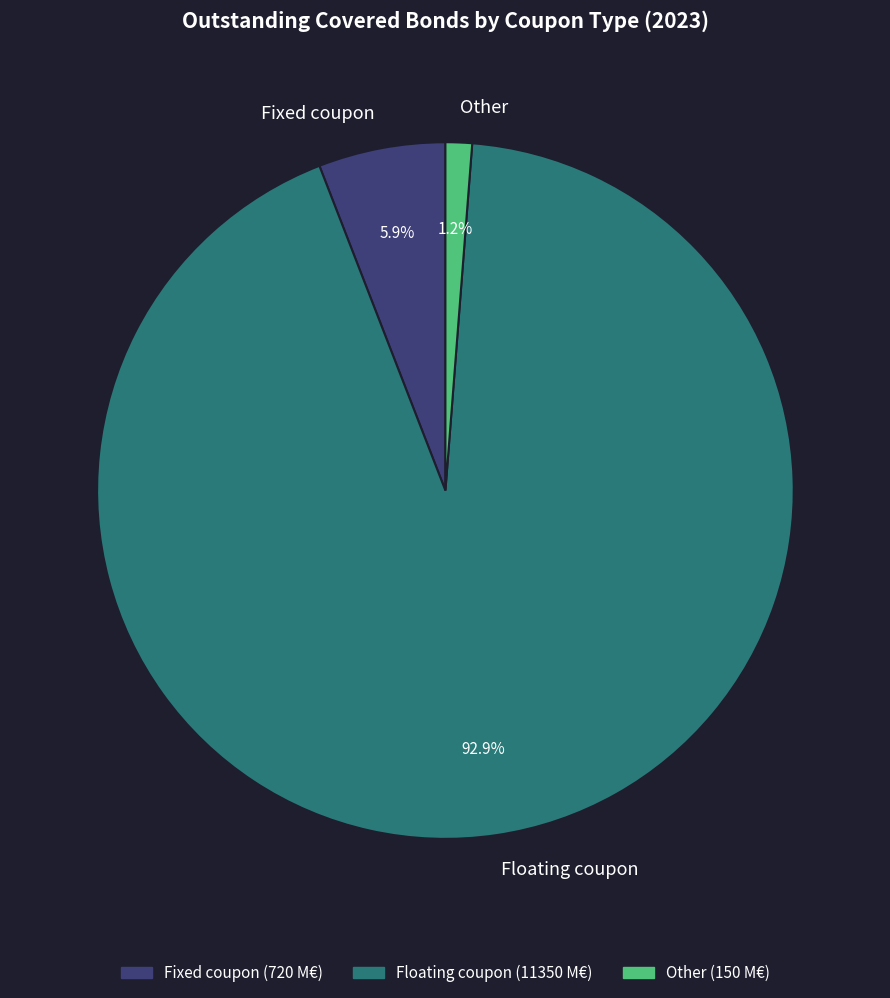

To the nearest percent, what portion does Fixed coupon represent?

6%